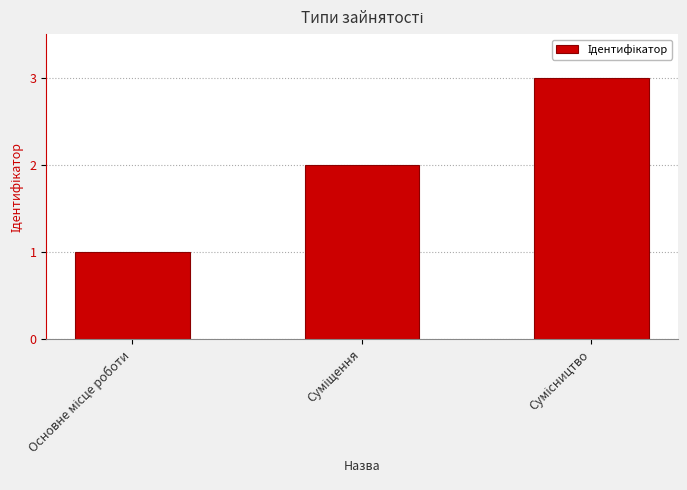

What is the sum of all values?

6